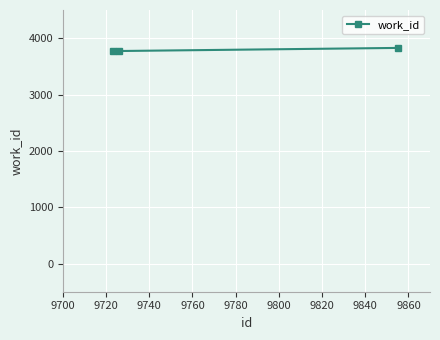

What is the average value?

3790